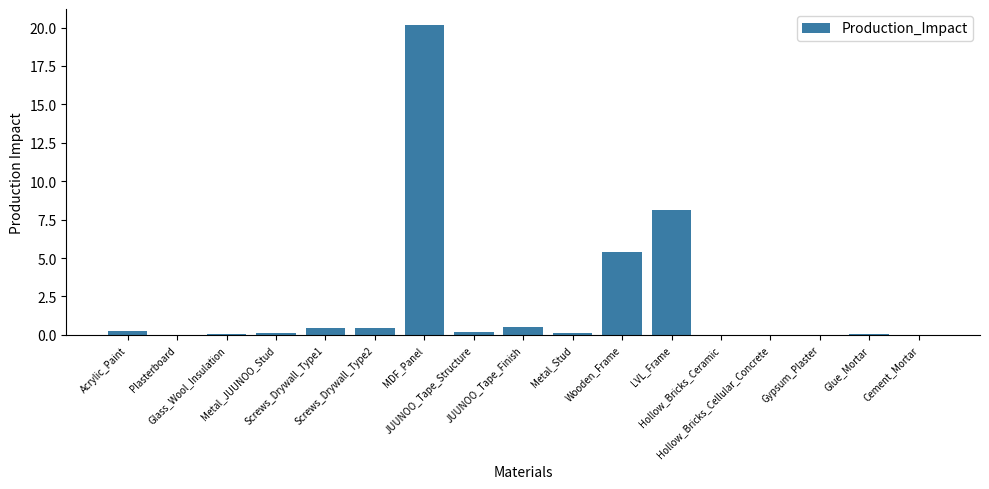

What is the greatest value displayed?

20.2